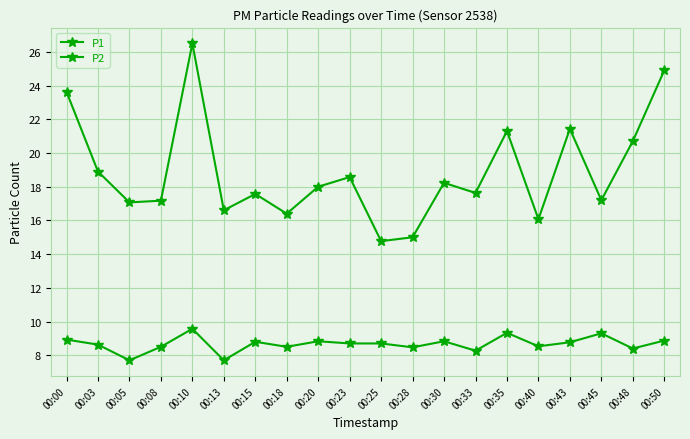

How many interior local valleys does the P1 series have?

7